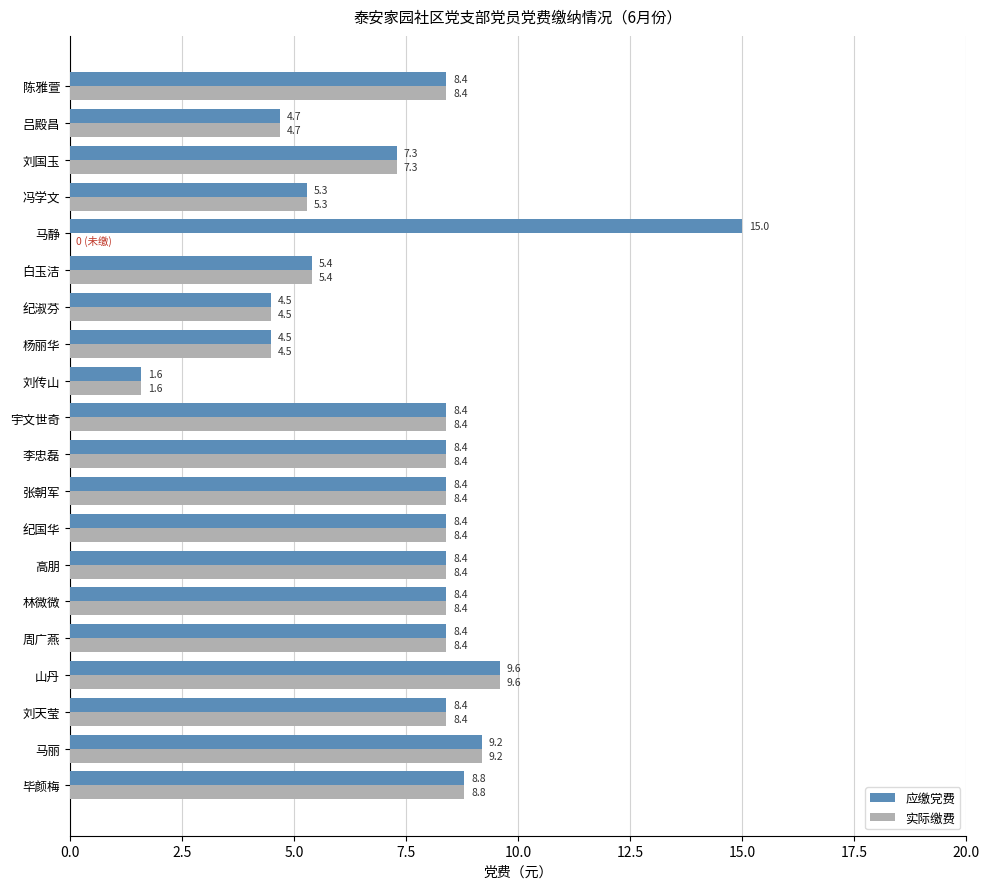

The value of 实际缴费 at 纪淑芬 is 1.5. True or false?

False